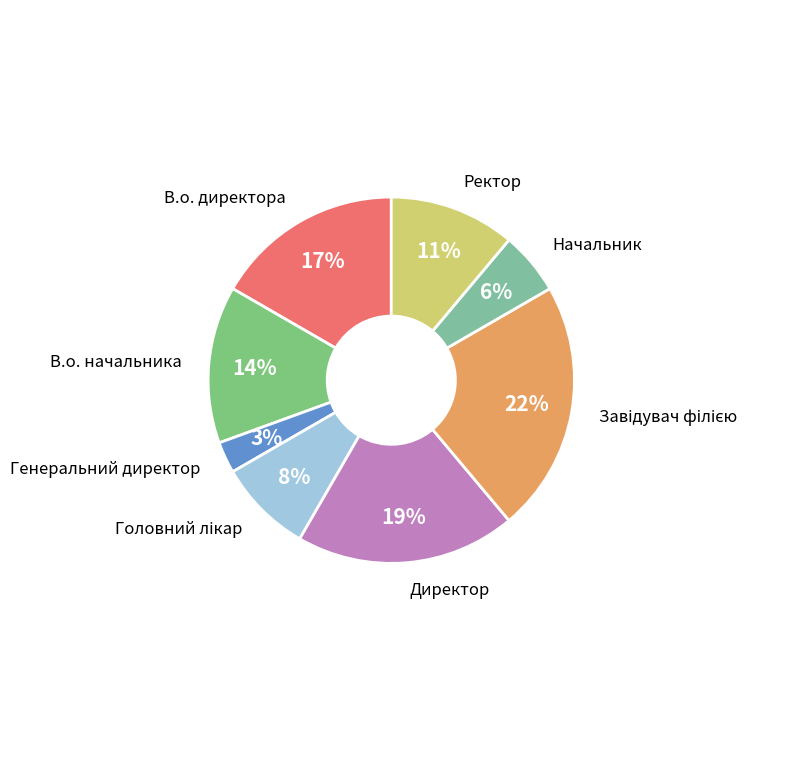

To the nearest percent, what percentage of the pie is Начальник?

6%